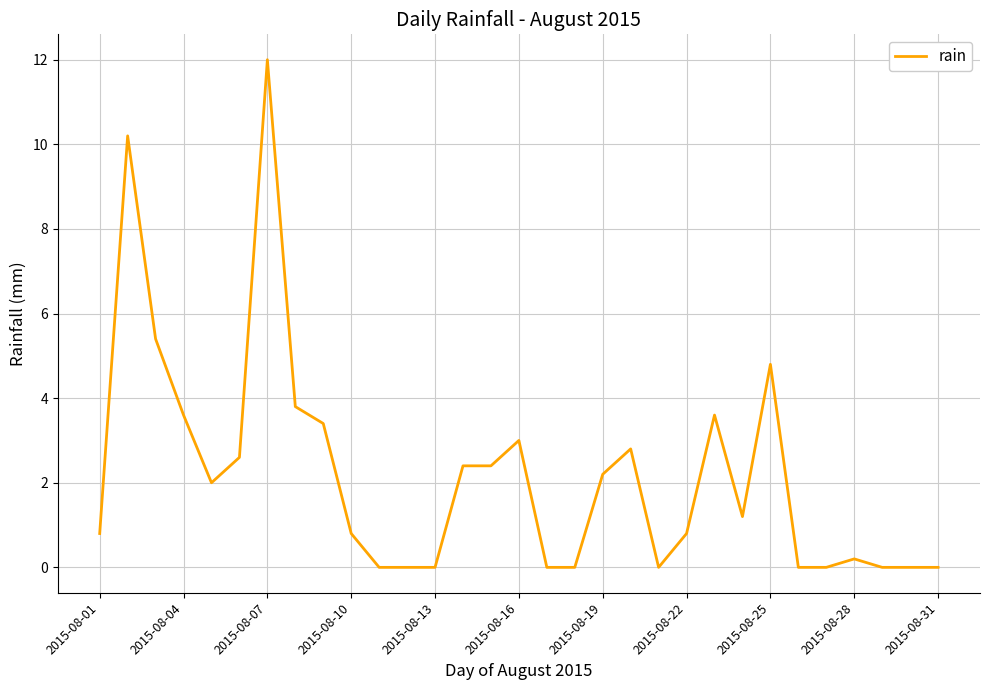

What is the difference between the maximum and minimum values?

12.0